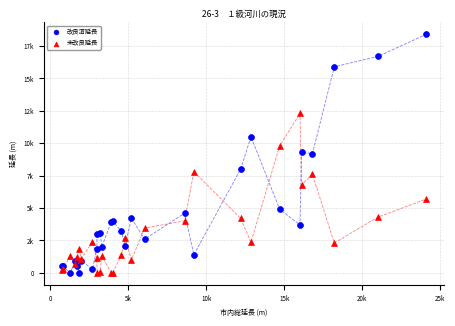

Which series has the widest spread of Y values?

改良済延長